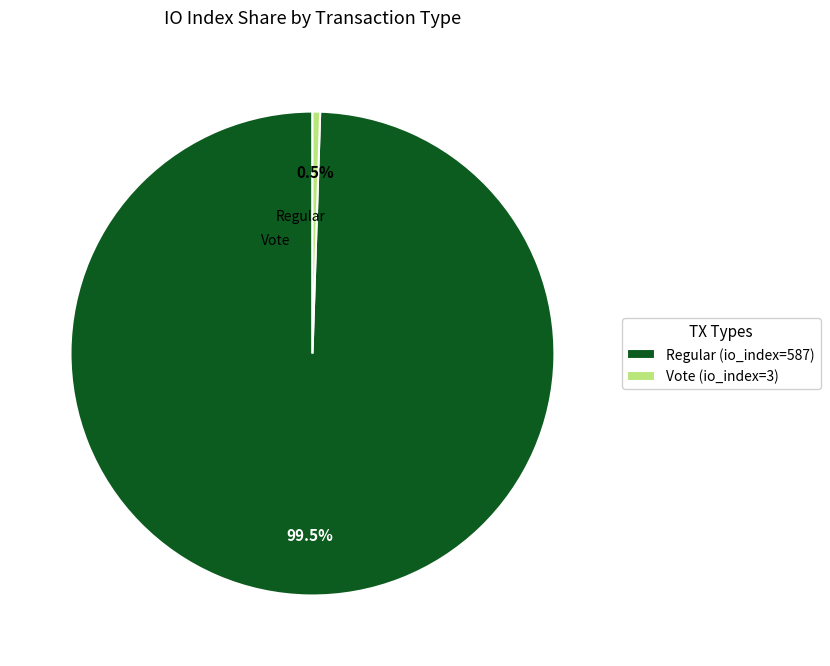

To the nearest percent, what is the difference between the largest and smallest slice percentages?

99%